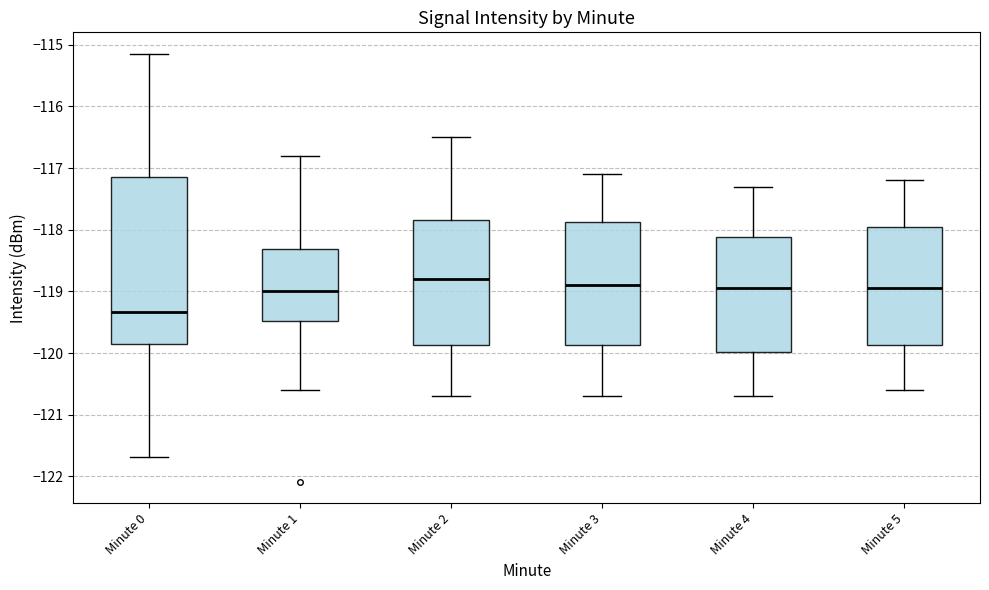

Which box has the lowest median line?

Minute 0